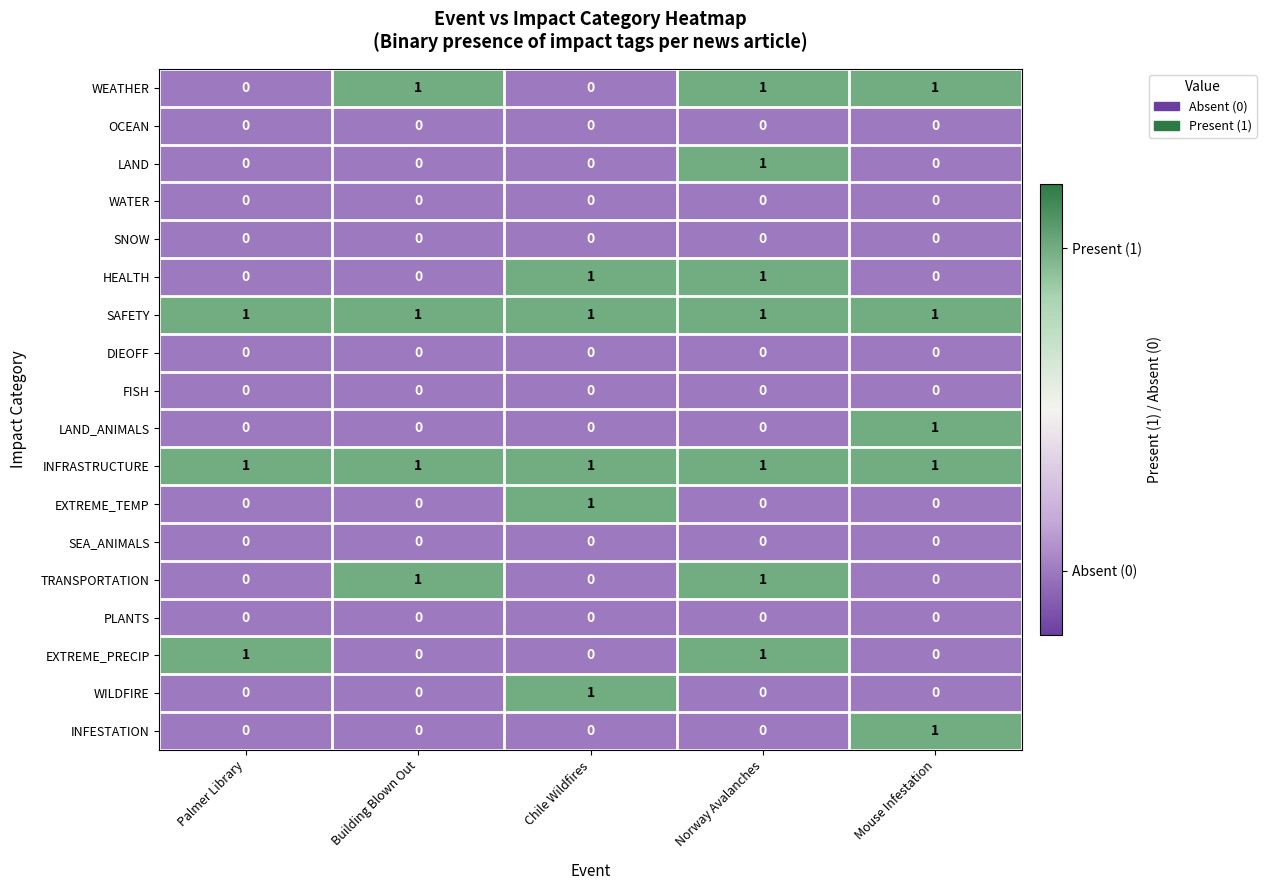

At how many categories does at least one series exceed 0?

5